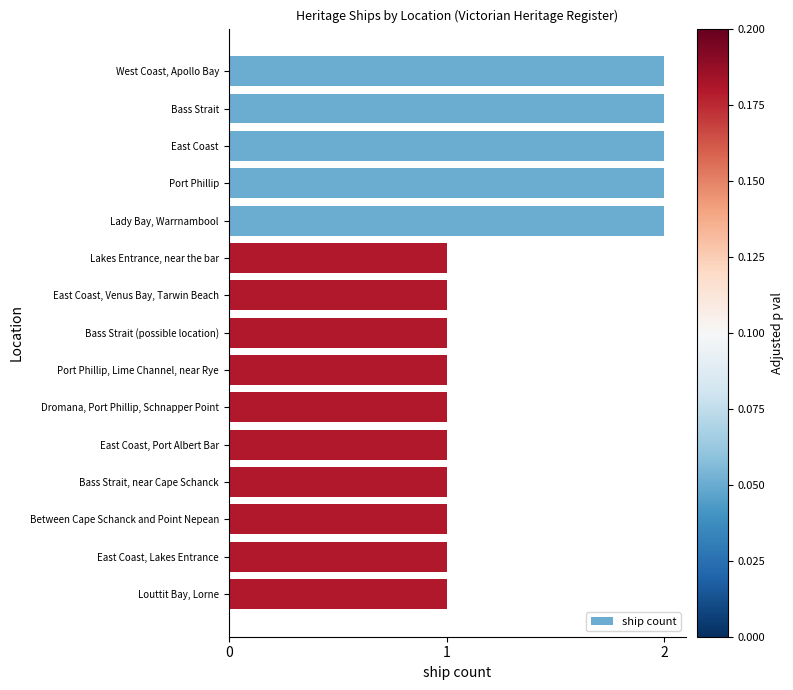

Reading top to bottom, list all the values displayed in this chart.

West Coast, Apollo Bay=2	Bass Strait=2	East Coast=2	Port Phillip=2	Lady Bay, Warrnambool=2	Lakes Entrance, near the bar=1	East Coast, Venus Bay, Tarwin Beach=1	Bass Strait (possible location)=1	Port Phillip, Lime Channel, near Rye=1	Dromana, Port Phillip, Schnapper Point=1	East Coast, Port Albert Bar=1	Bass Strait, near Cape Schanck=1	Between Cape Schanck and Point Nepean=1	East Coast, Lakes Entrance=1	Louttit Bay, Lorne=1